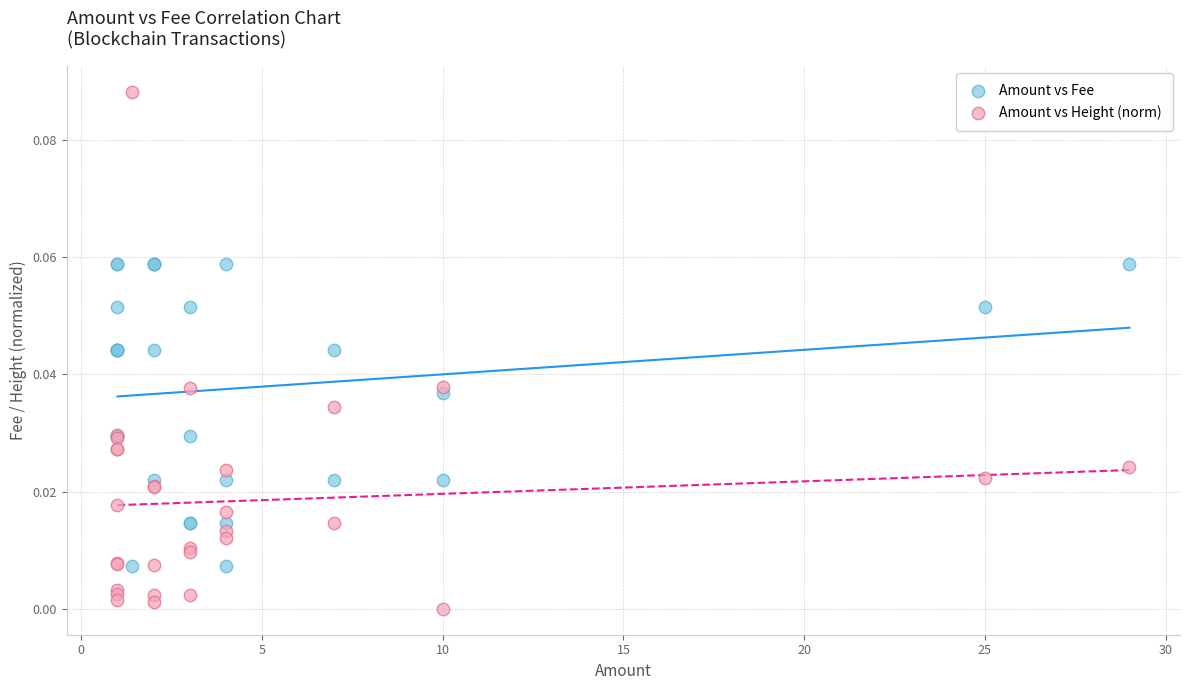

Which series has the largest Y range (max minus min)?

Amount vs Height (norm)